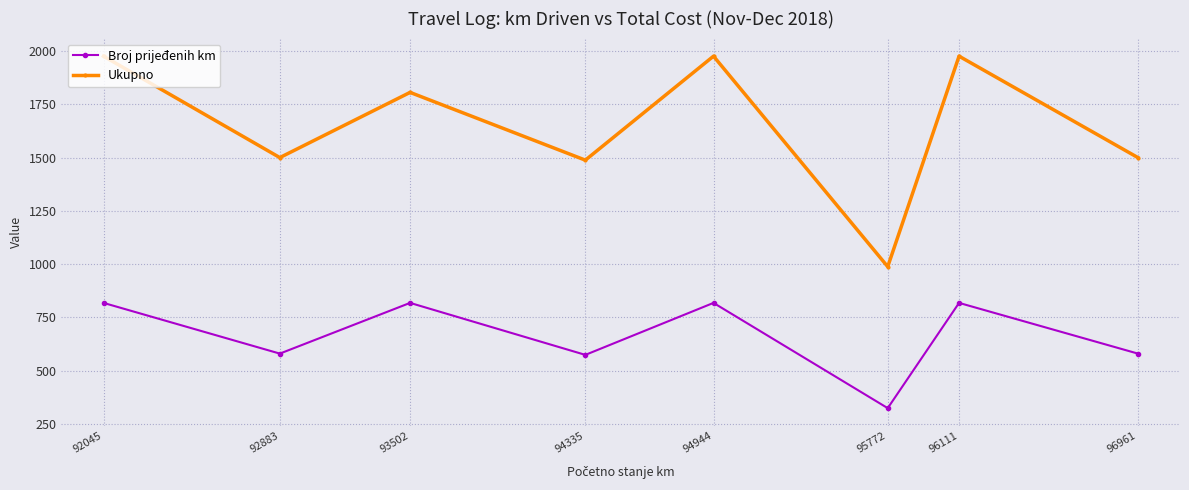

The value of Broj prijeđenih km at 96111 is 818. True or false?

True